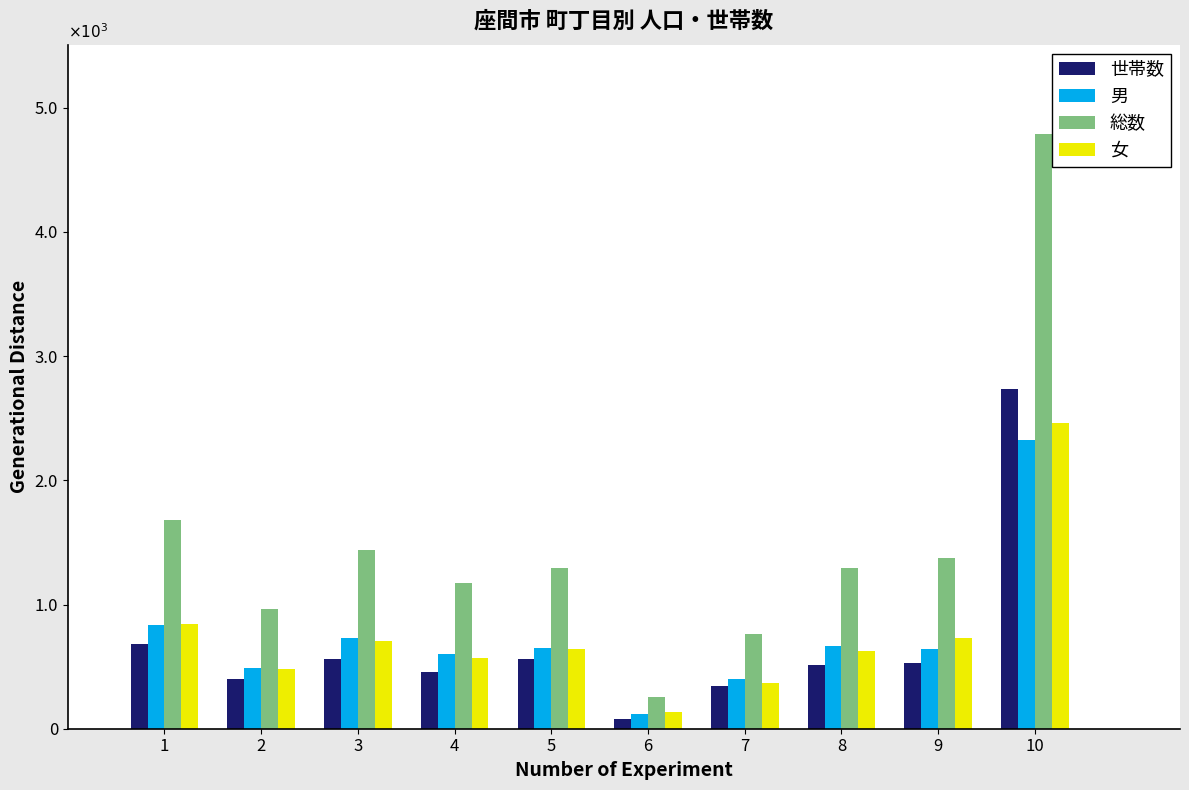

What is the highest value of the 世帯数 series?

2736